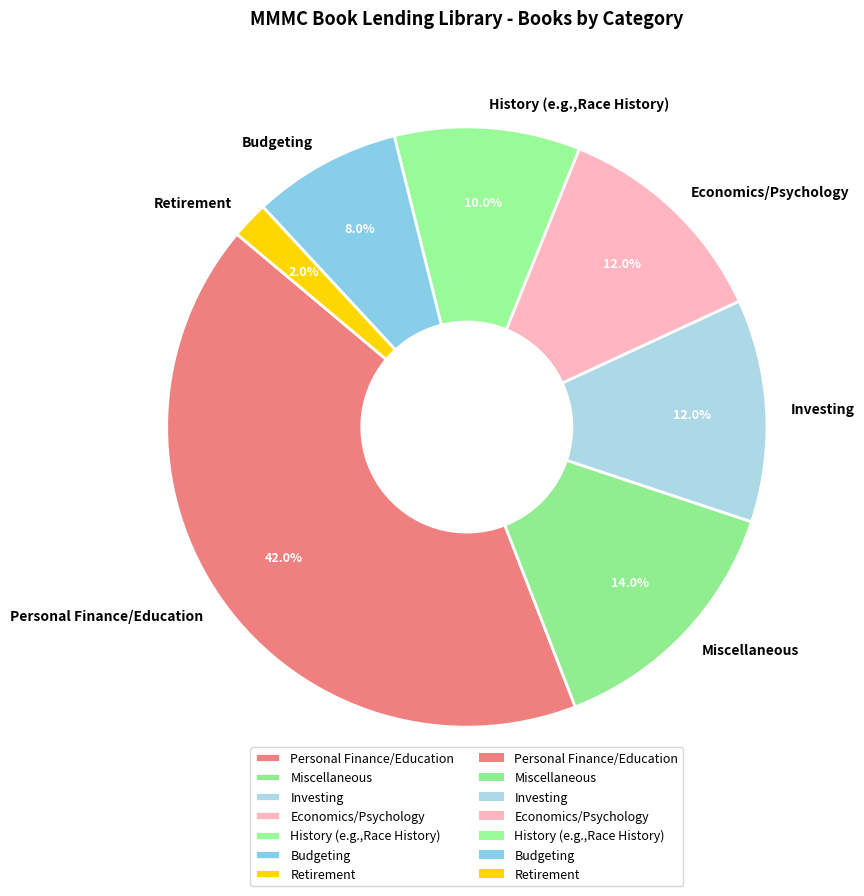

Approximately how many times larger is the value at Investing compared to History (e.g.,Race History)?

1.2